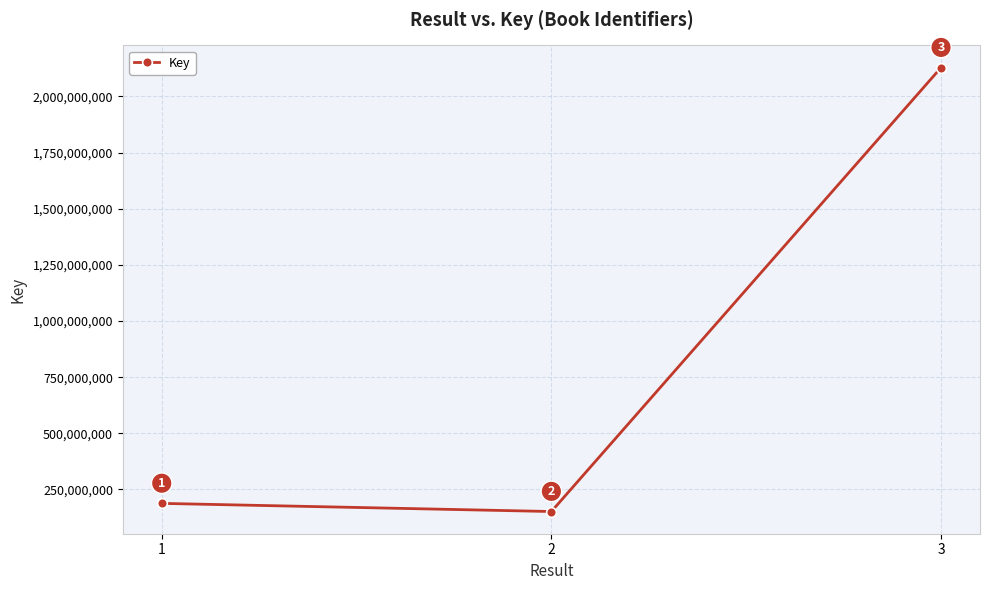

Between 2 and 3, which is larger?

3